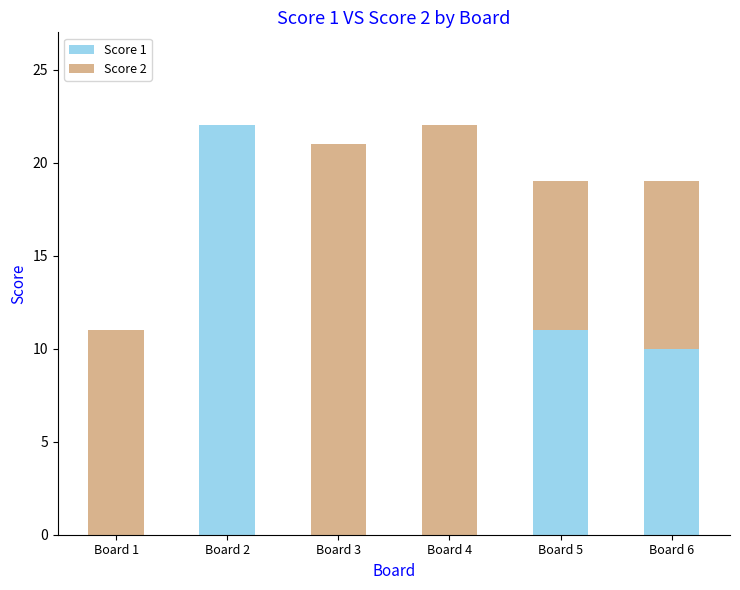

What is the total value across all series at Board 2?

22